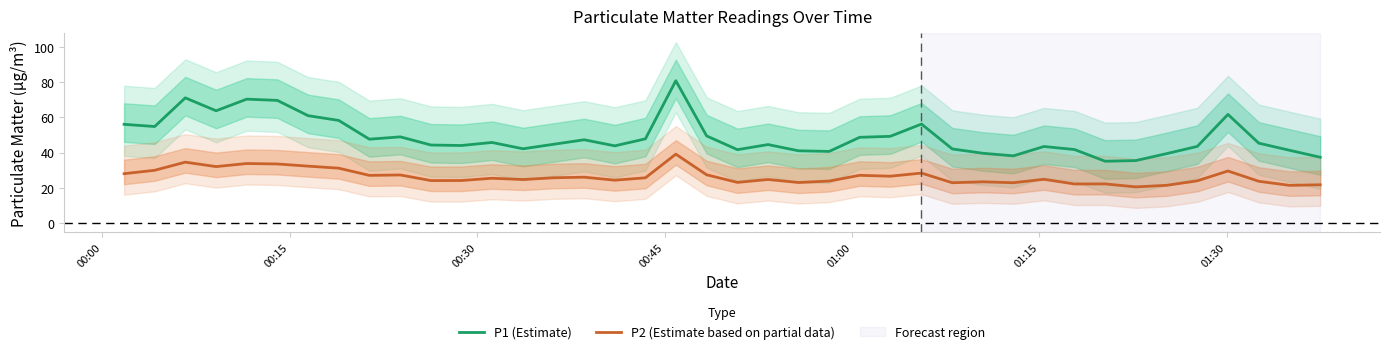

True or false: P2 (Estimate based on partial data) and P1 (Estimate) cross at least once.

False